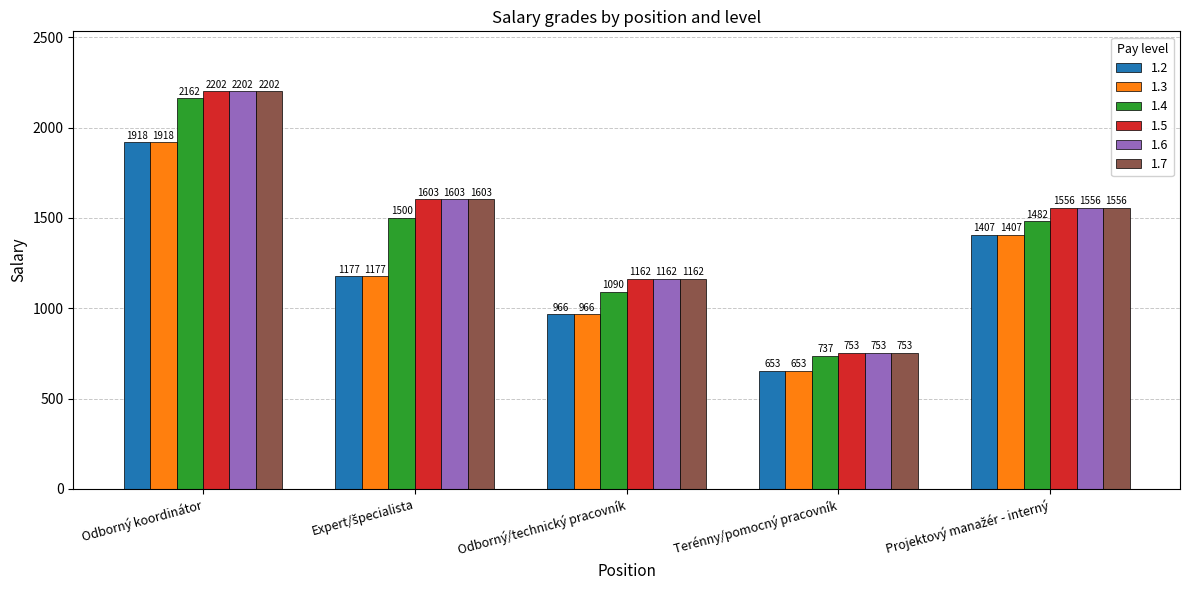

Are the bars grouped side by side (vs. stacked)?

Yes